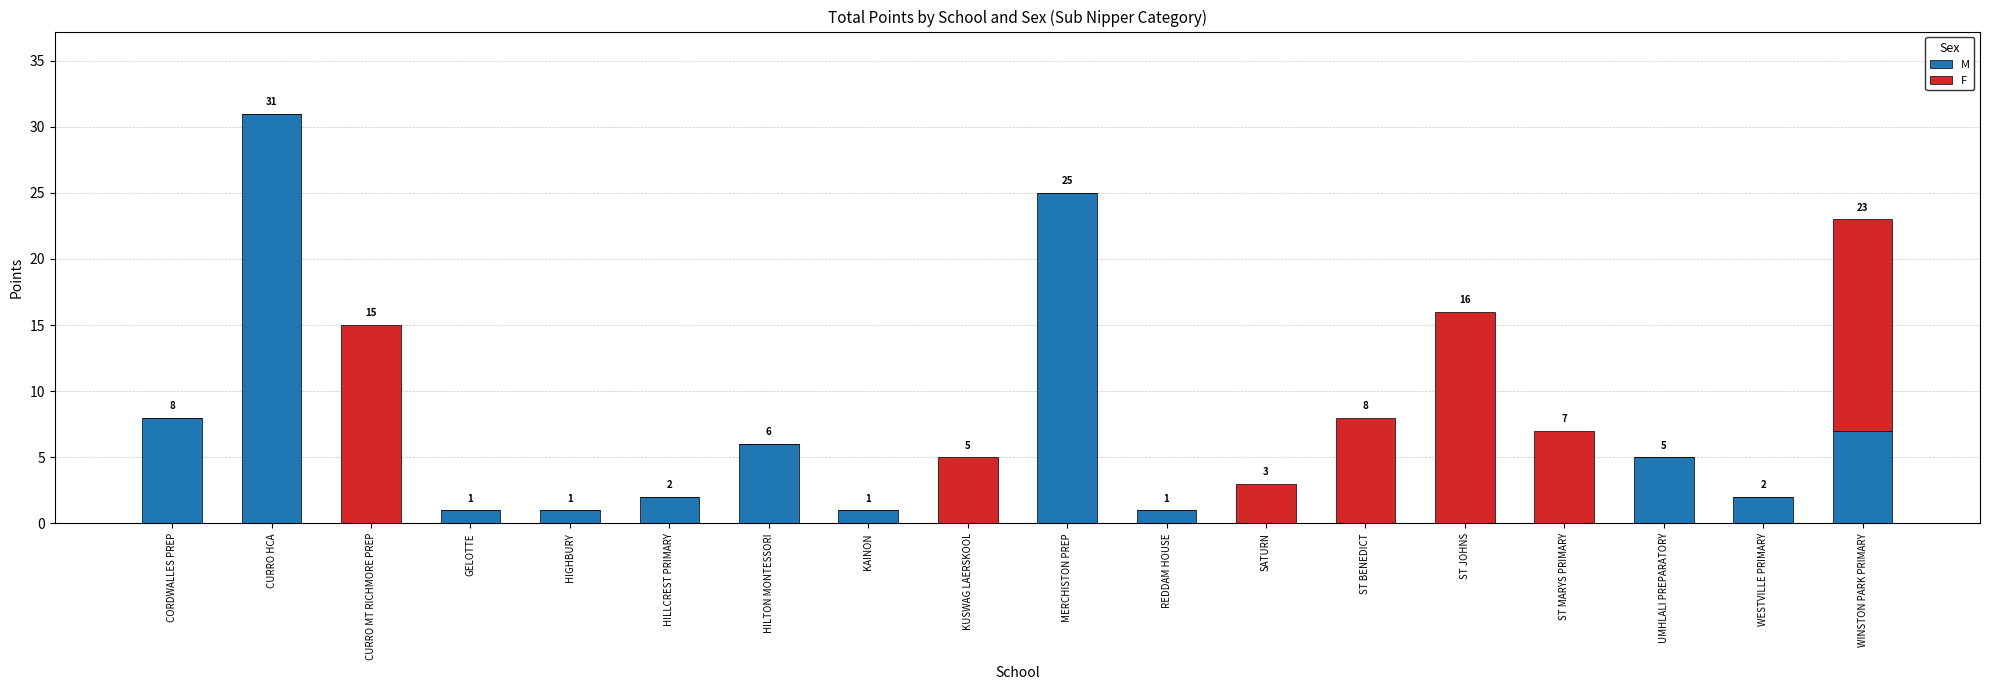

What is the sum of the M values at CORDWALLES PREP and REDDAM HOUSE?

9